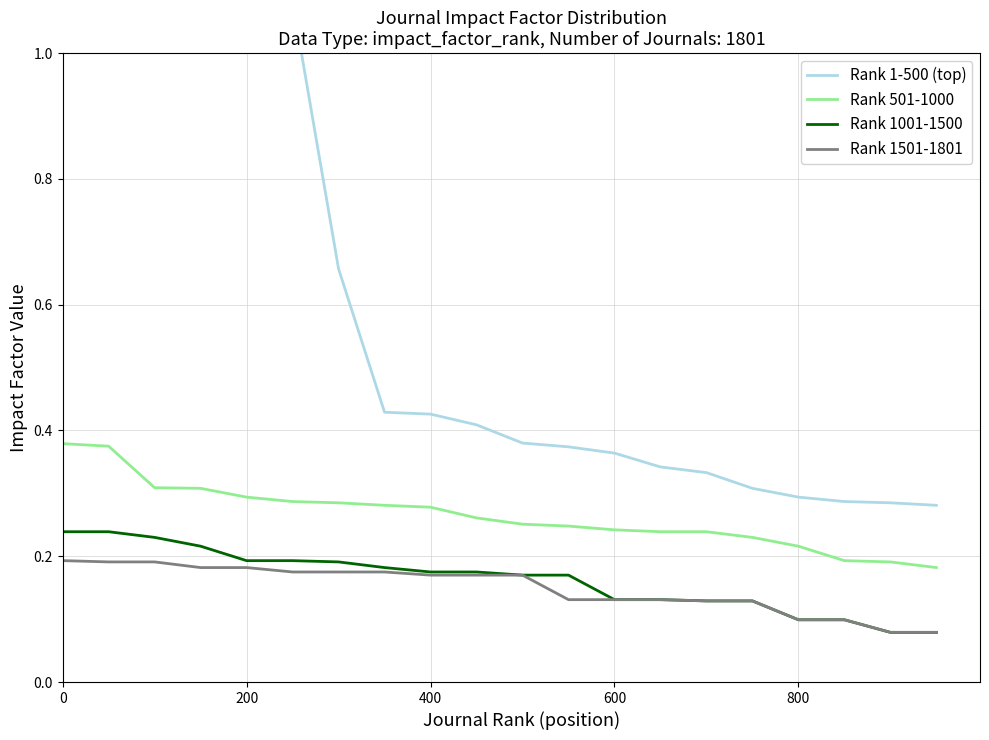

What is the average value of the Rank 1001-1500 series?

0.2